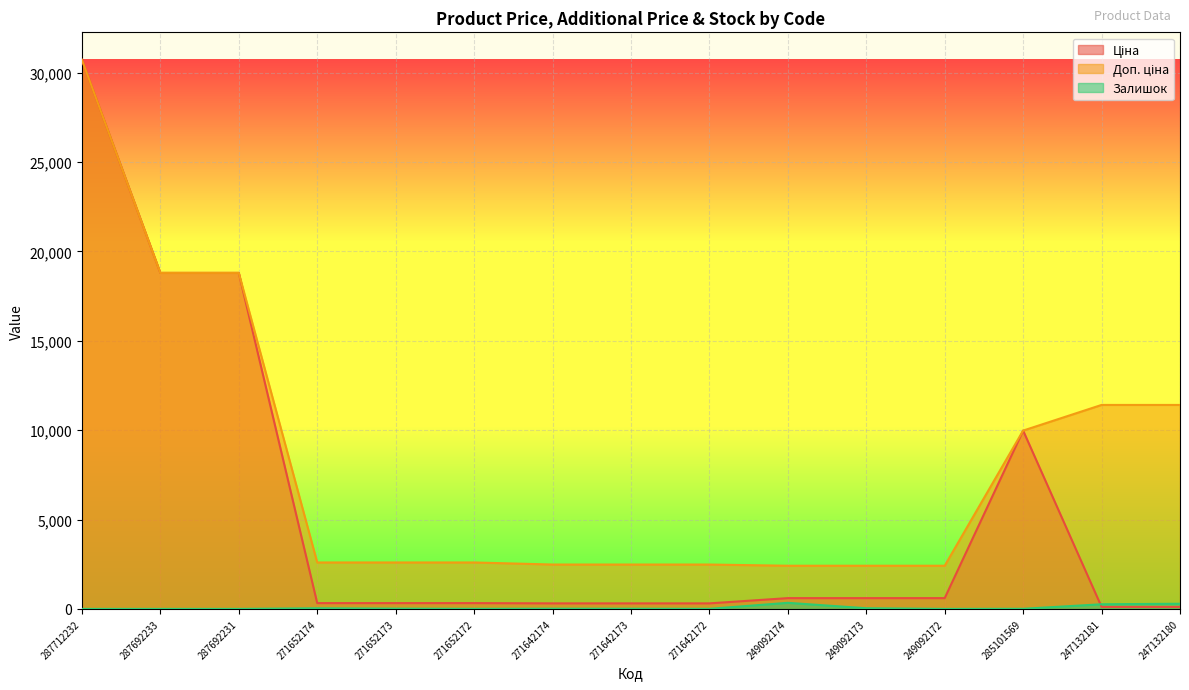

At which label does Залишок reach its minimum?

287712232